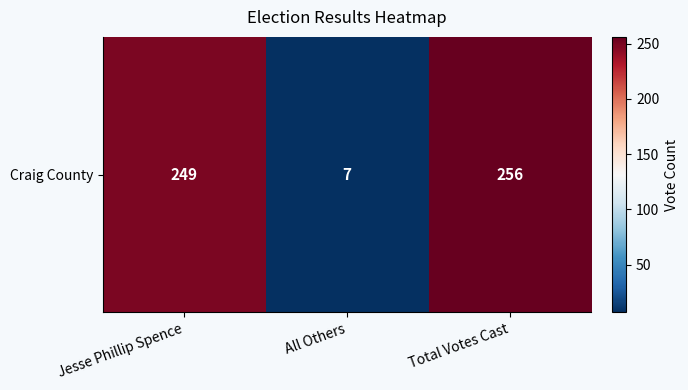

List the labels in order of value, largest first.

Total Votes Cast, Jesse Phillip Spence, All Others